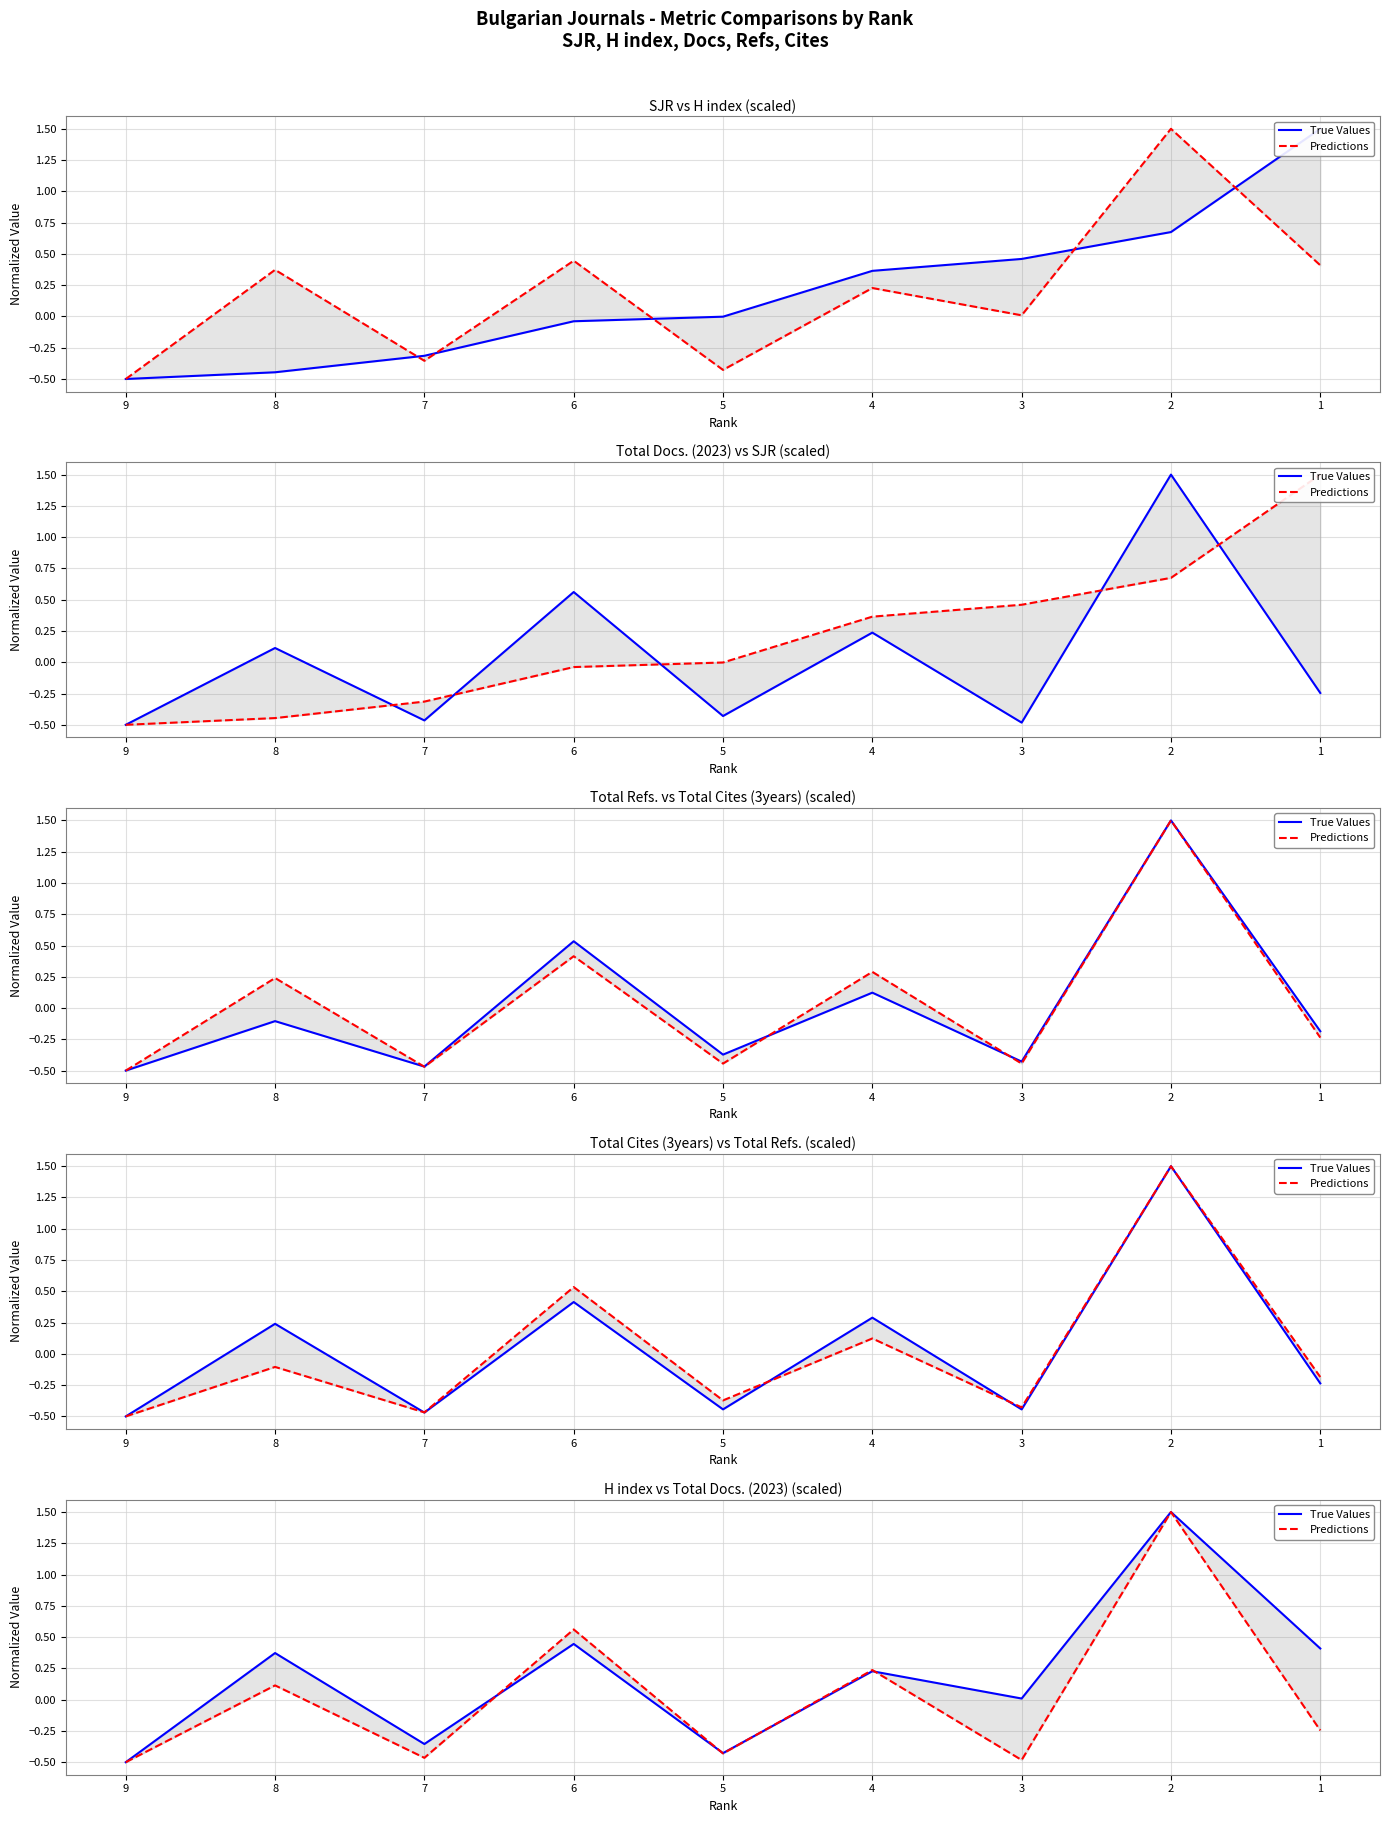

The value of True Values at 7 is -0.4. True or false?

True